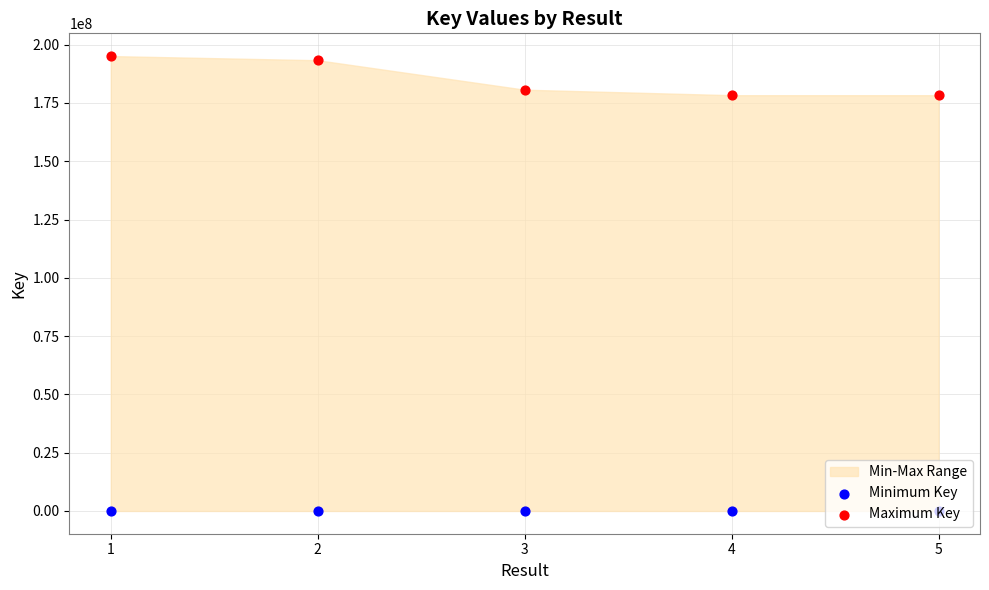

Which series reaches the minimum Y coordinate?

Minimum Key